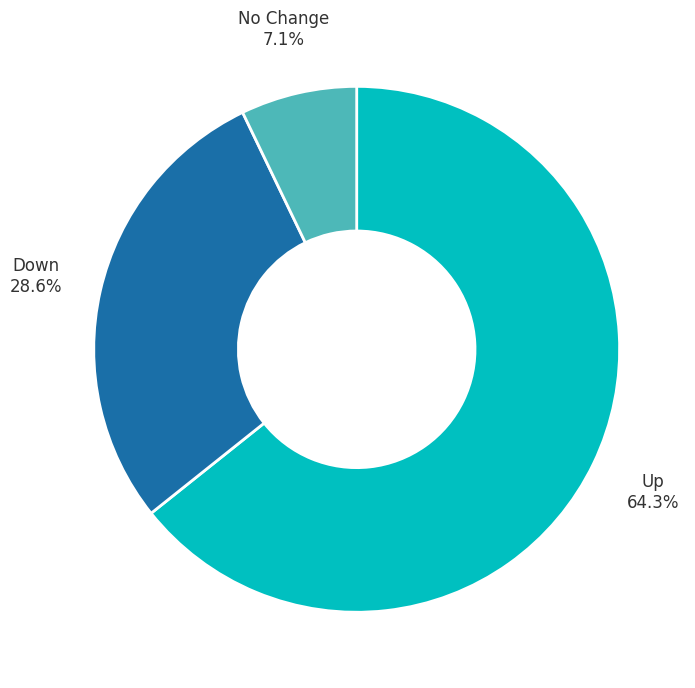

Is there a majority slice in this chart?

Yes